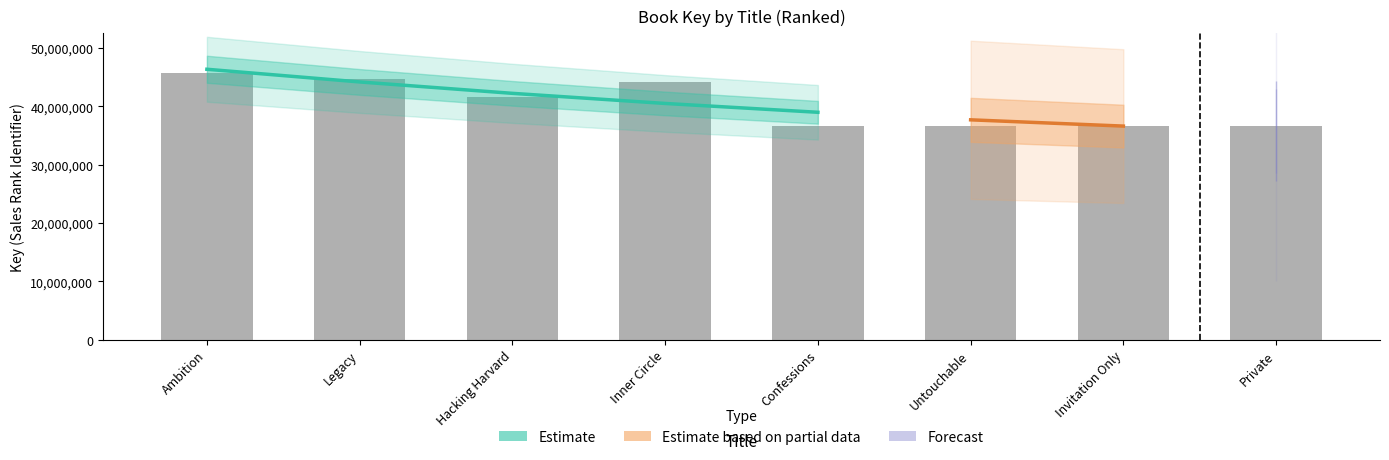

The chart shows a value of 36551057 at Confessions. True or false?

True